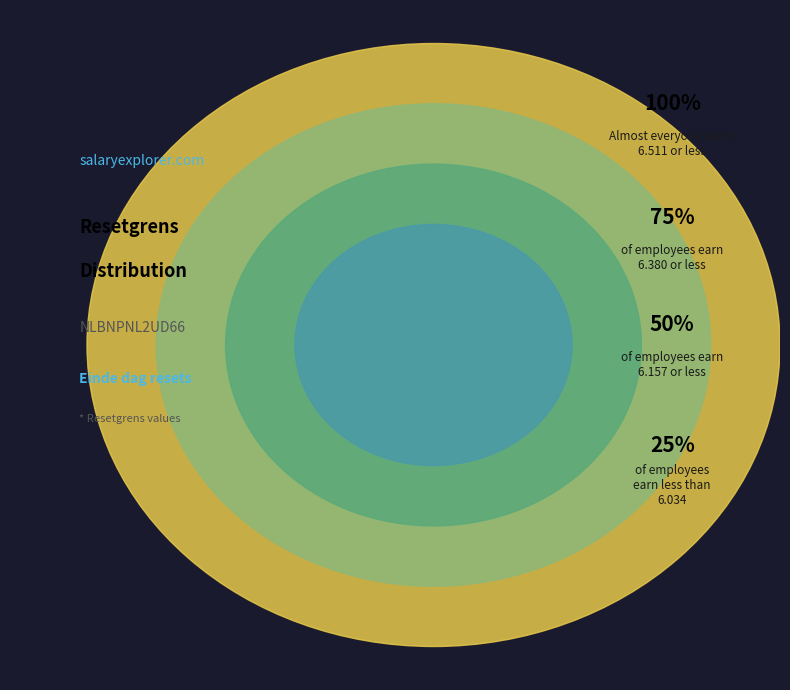

Does any single category account for the majority?

No